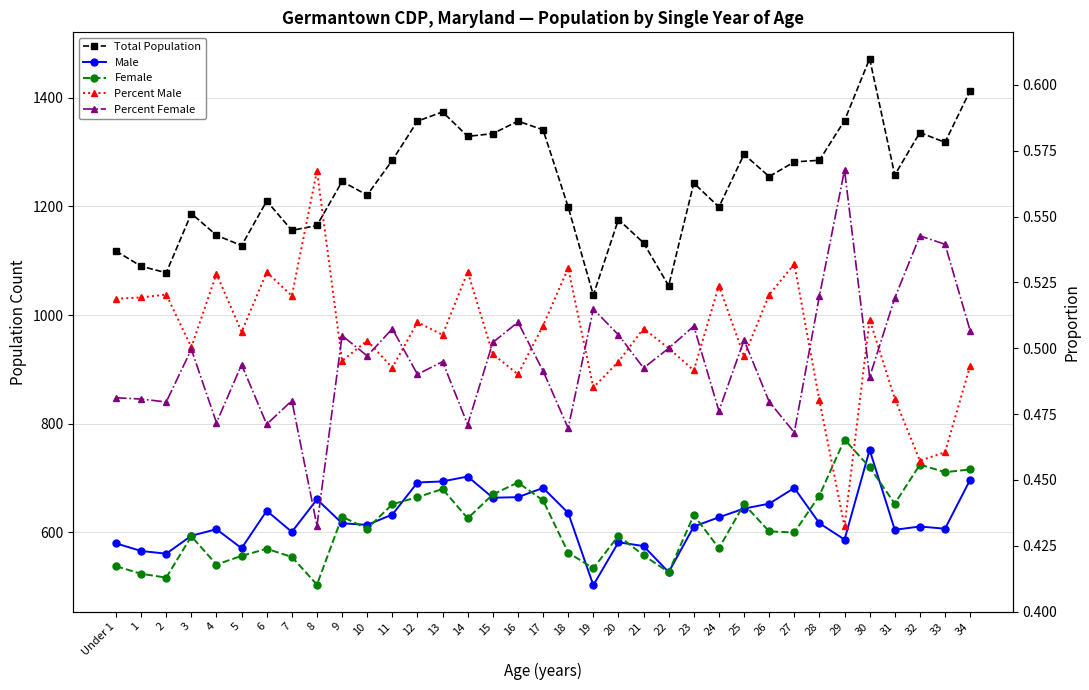

Rank the series by their maximum value, from lowest to highest.

Percent Male, Percent Female, Male, Female, Total Population